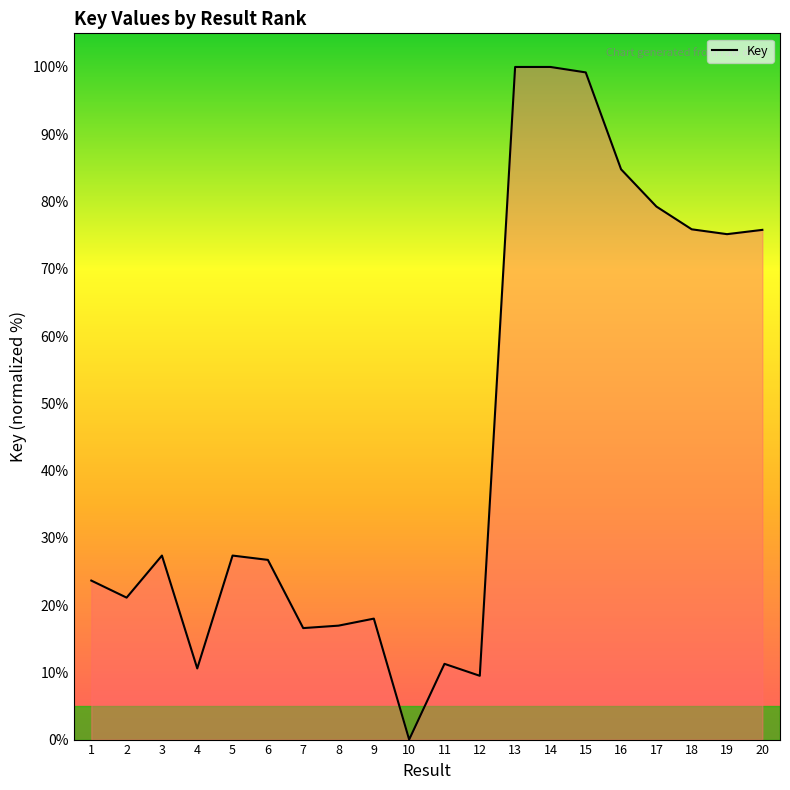

The chart shows a value of 17.8 at 20. True or false?

False